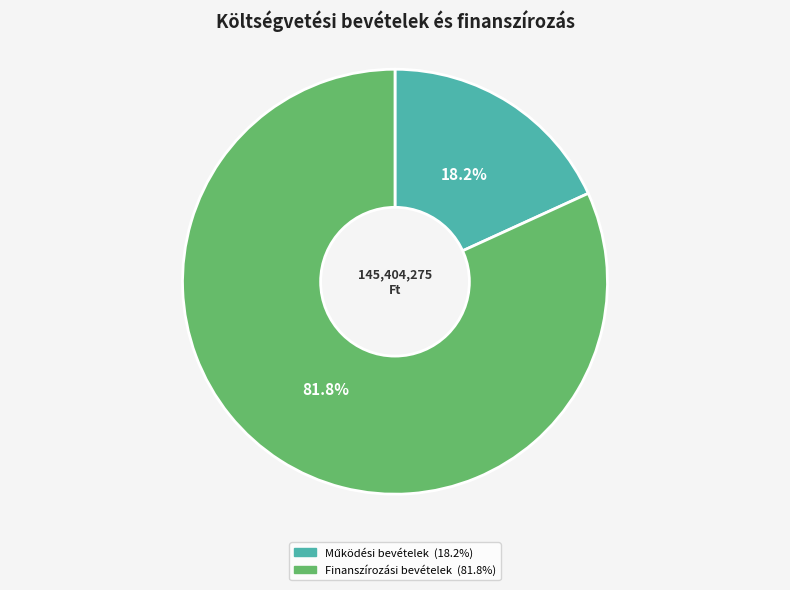

Is there a majority slice in this chart?

Yes